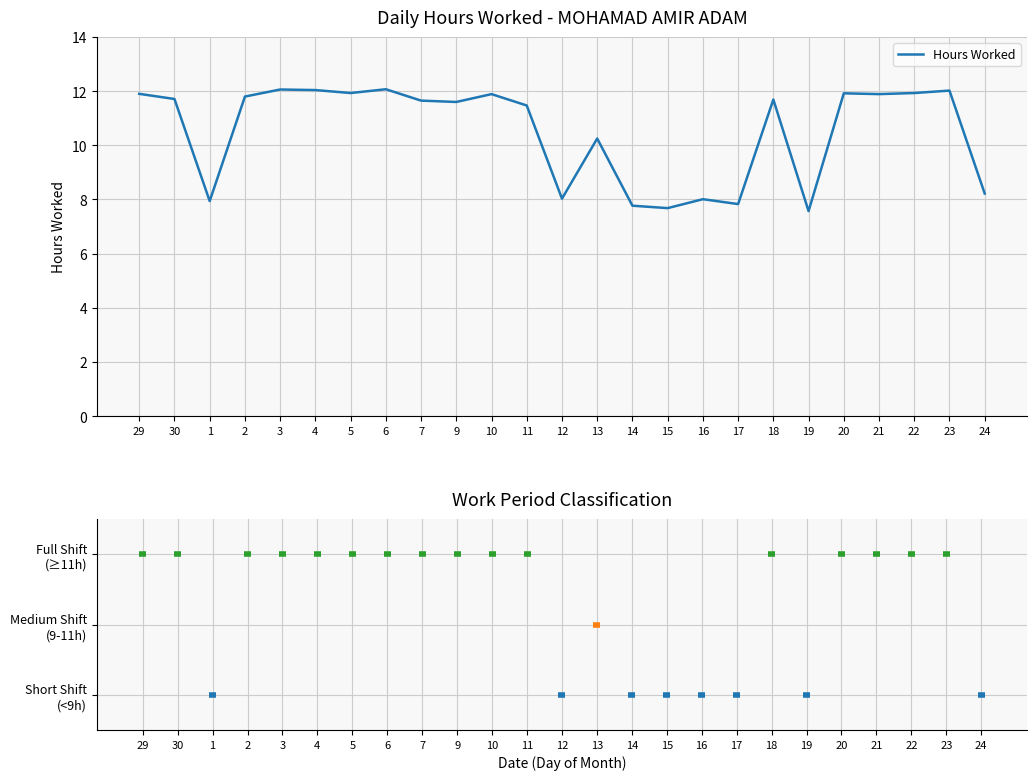

What is the difference between the maximum and minimum values?

4.5